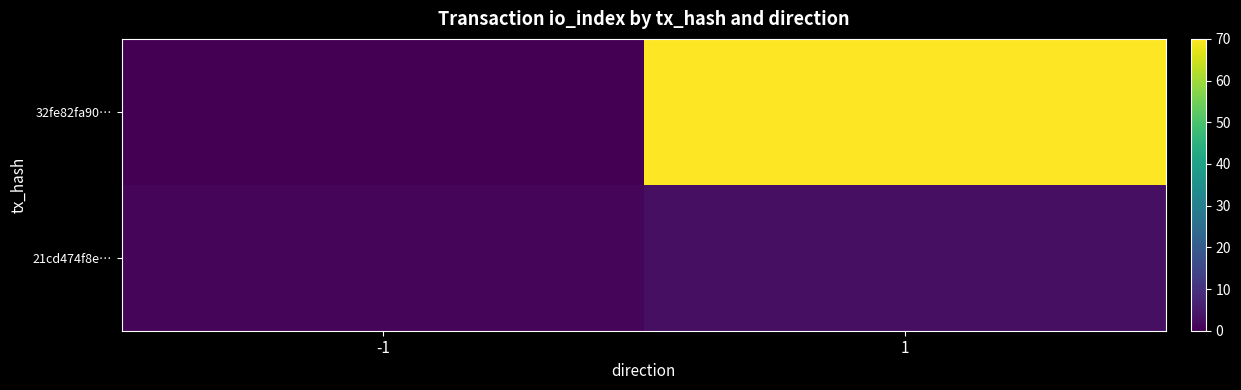

Reading right to left, transcribe all the data shown in this chart.

32fe82fa90…: 1=70	-1=-1
21cd474f8e…: 1=3	-1=1